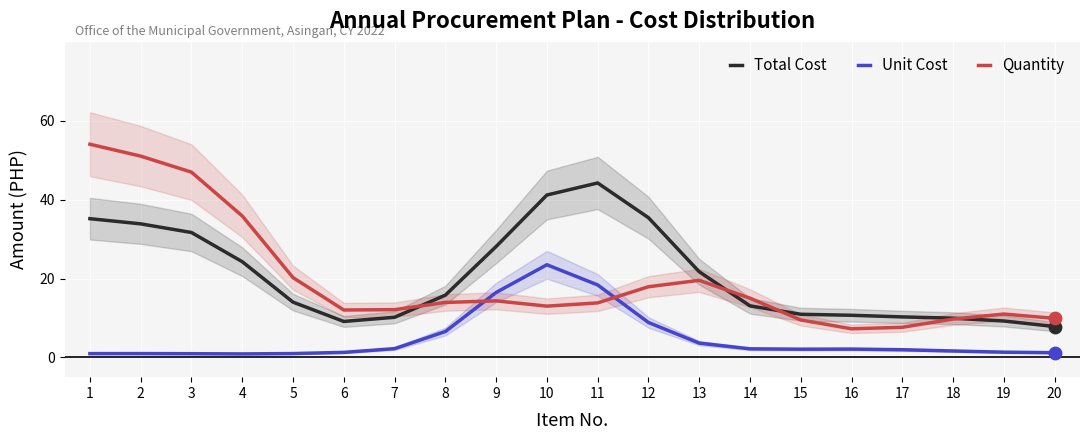

What are all the series names shown in the legend?

Total Cost, Unit Cost, Quantity